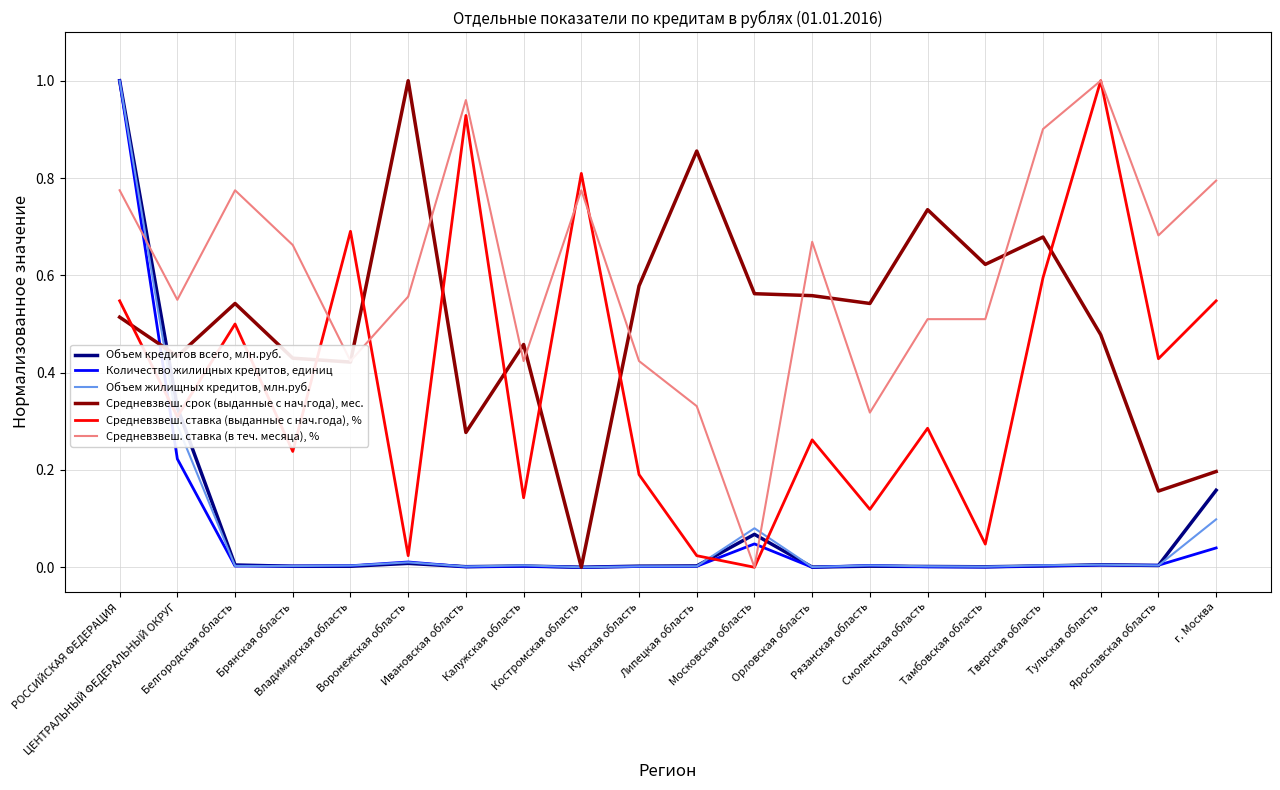

In Объем кредитов всего, млн.руб., how many points are lower than both neighbors (excluding endpoints)?

6